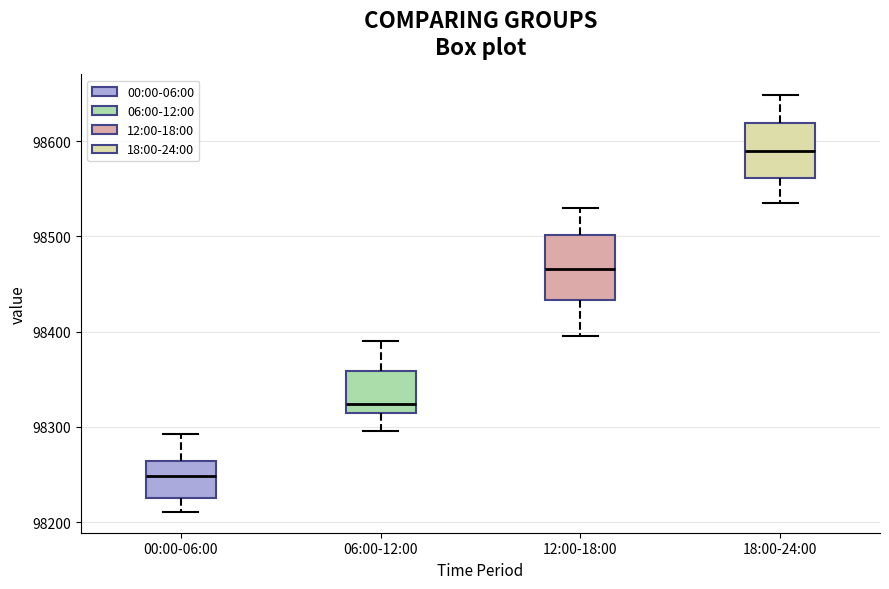

Where does the median line of the box for 12:00-18:00 sit on the y-axis? The values are not printed on the chart, so give them approximately, as read against the axis.

98470